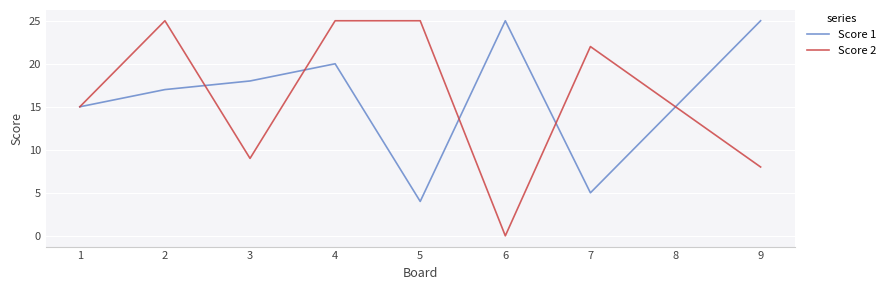

What is the greatest value displayed?

25